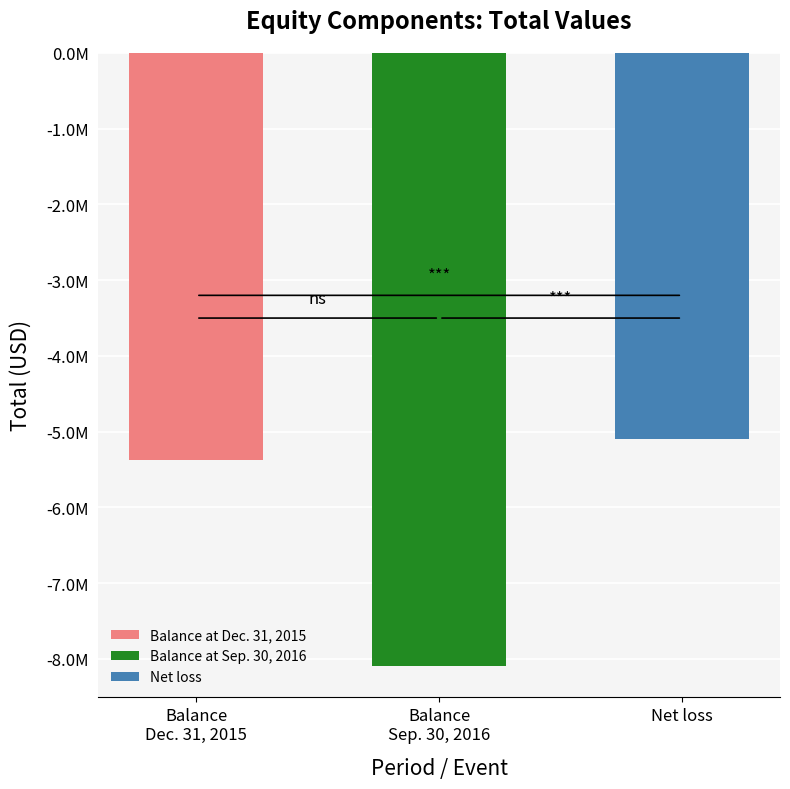

Between Net loss and Balance at Sep. 30, 2016, which is larger?

Net loss